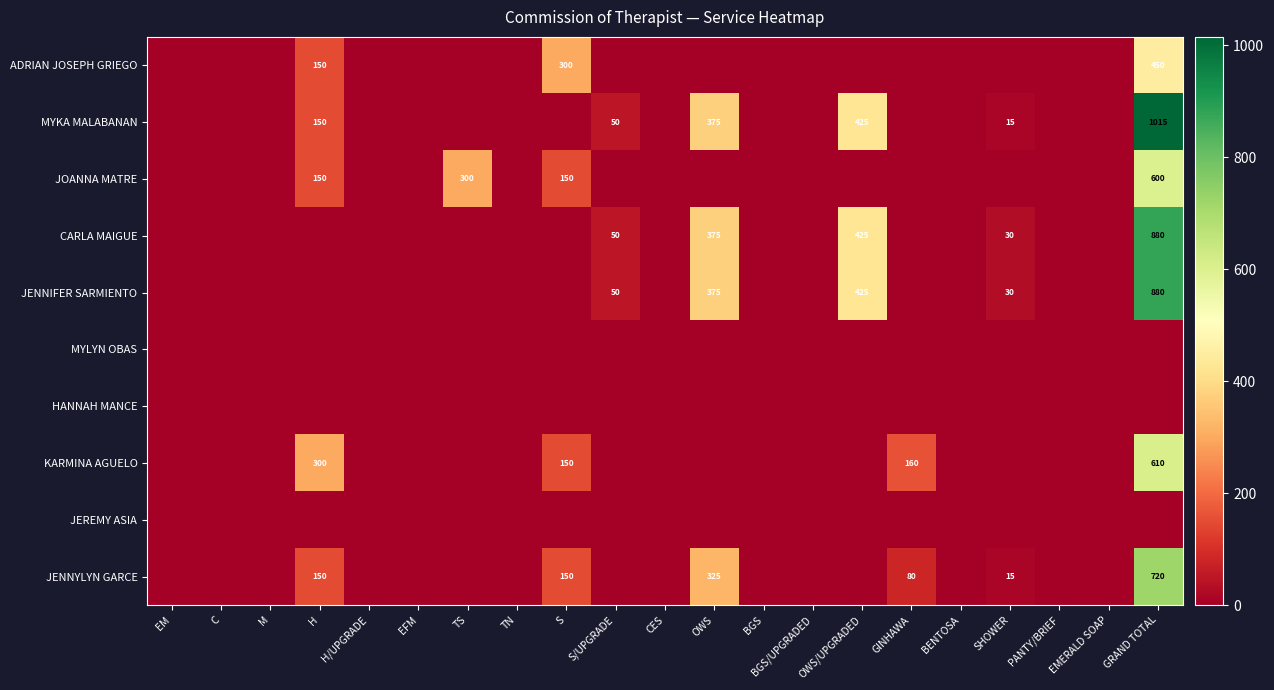

What is the sum of the JENNIFER SARMIENTO values at OWS/UPGRADED and OWS?

800